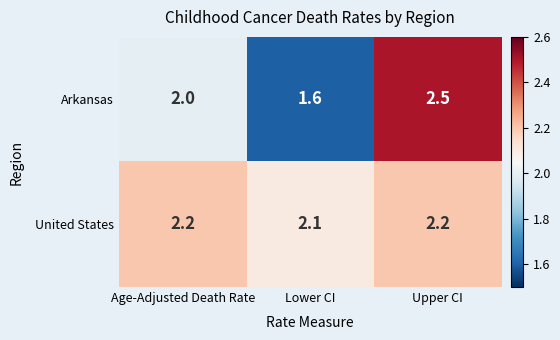

What is the average value of the United States series?

2.2